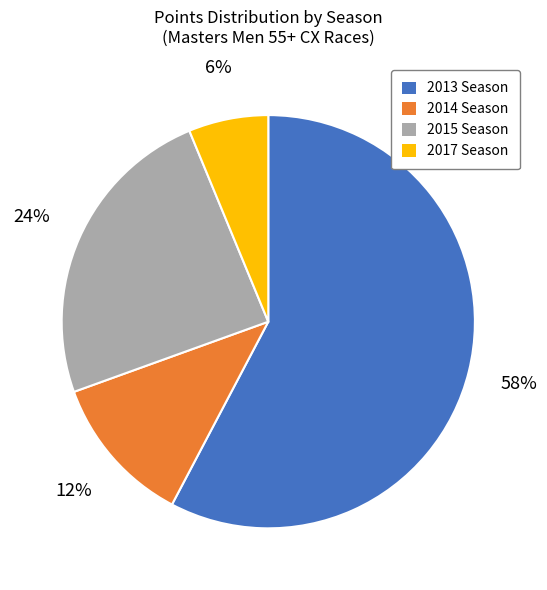

To the nearest percent, what is the average slice percentage?

25%